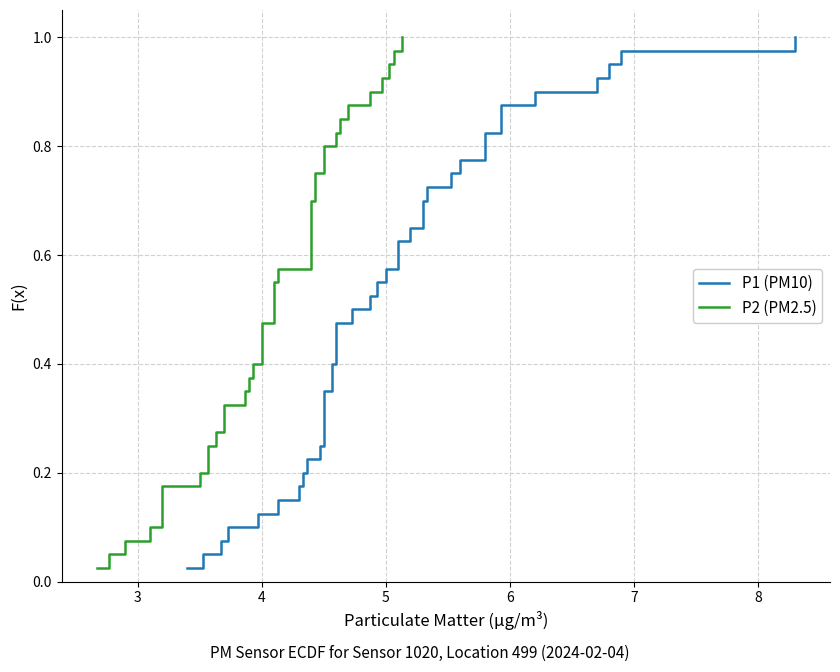

Reading left to right, transcribe all the data shown in this chart.

P1 (PM10): 0.0	0.1	0.1	0.1	0.1	0.1	0.2	0.2	0.2	0.2	0.3	0.3	0.3	0.3	0.4	0.4	0.4	0.5	0.5	0.5	0.5	0.6	0.6	0.6	0.6	0.7	0.7	0.7	0.7	0.8	0.8	0.8	0.8	0.8	0.9	0.9	0.9	0.9	1.0	1.0
P2 (PM2.5): 0.0	0.1	0.1	0.1	0.1	0.1	0.2	0.2	0.2	0.2	0.3	0.3	0.3	0.3	0.4	0.4	0.4	0.5	0.5	0.5	0.5	0.6	0.6	0.6	0.6	0.7	0.7	0.7	0.7	0.8	0.8	0.8	0.8	0.8	0.9	0.9	0.9	0.9	1.0	1.0